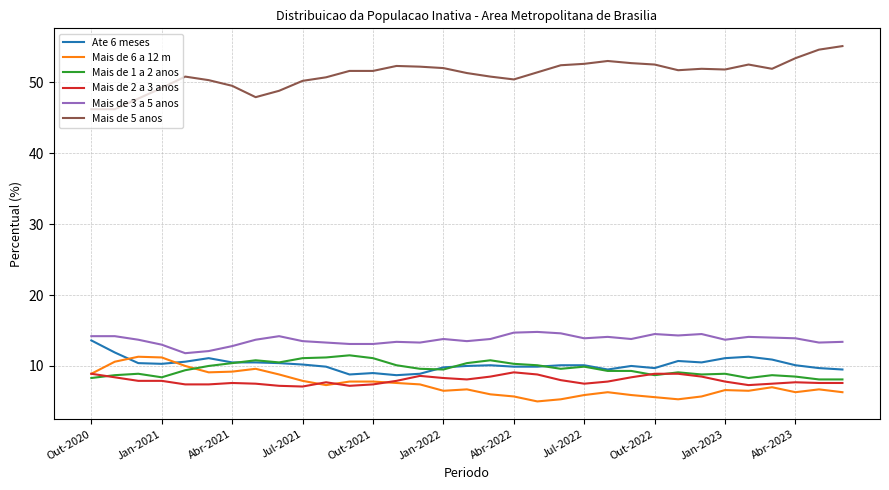

True or false: Mais de 2 a 3 anos and Mais de 3 a 5 anos intersect in this chart.

False